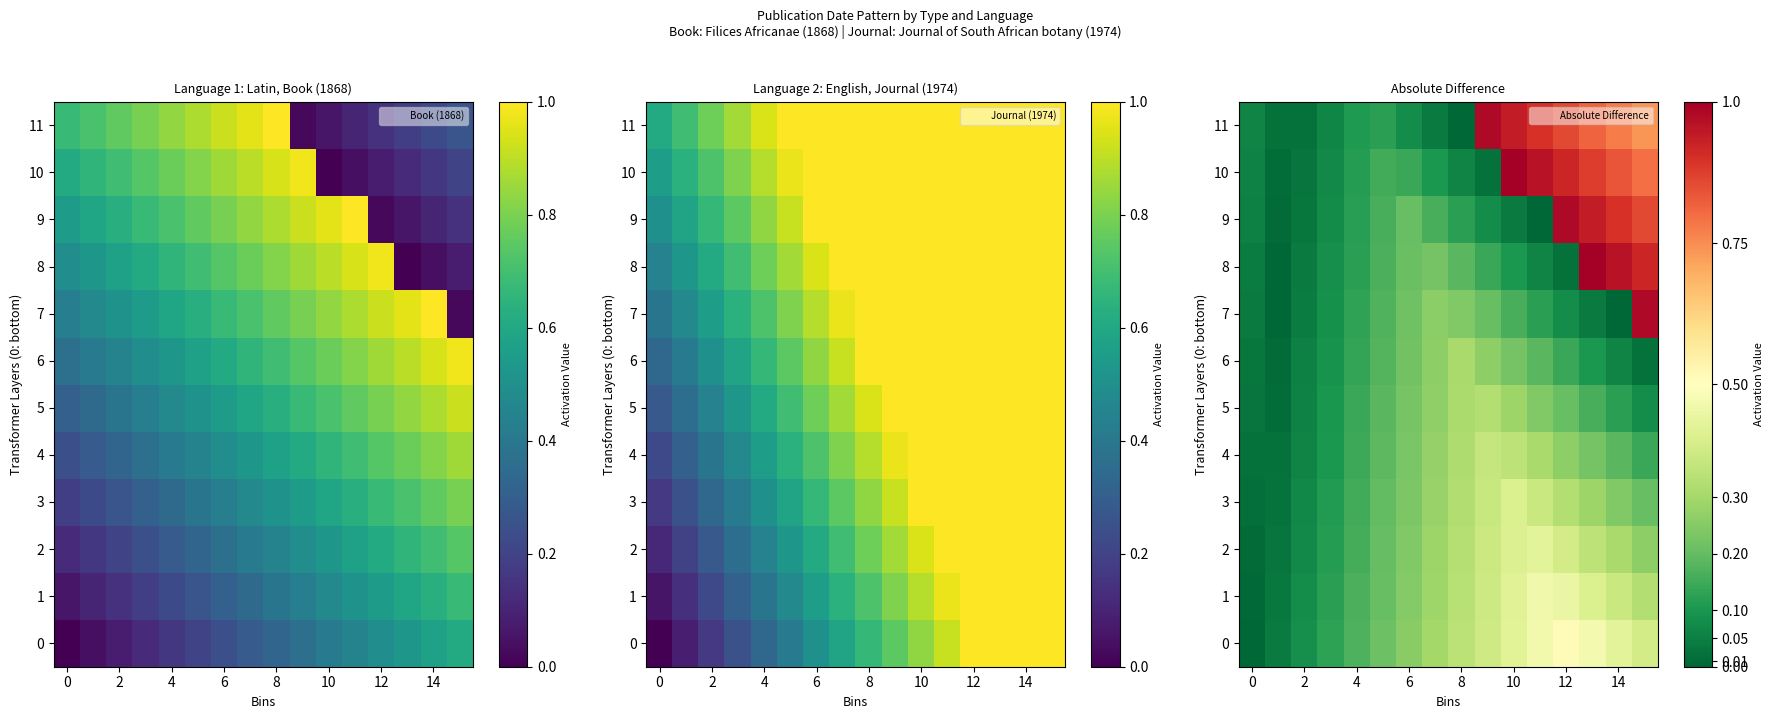

Count the number of data series in this chart.

12